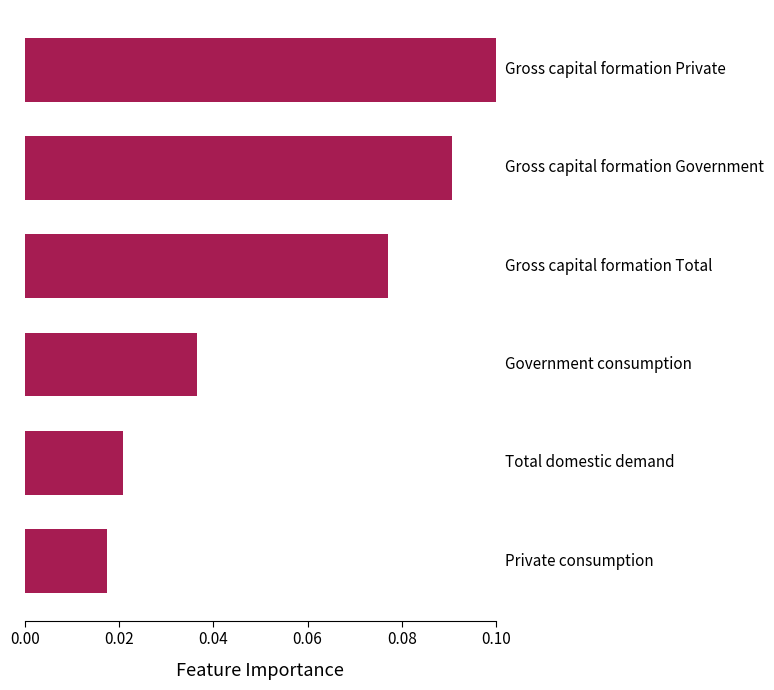

Count the values in the range 0 to 1.

6